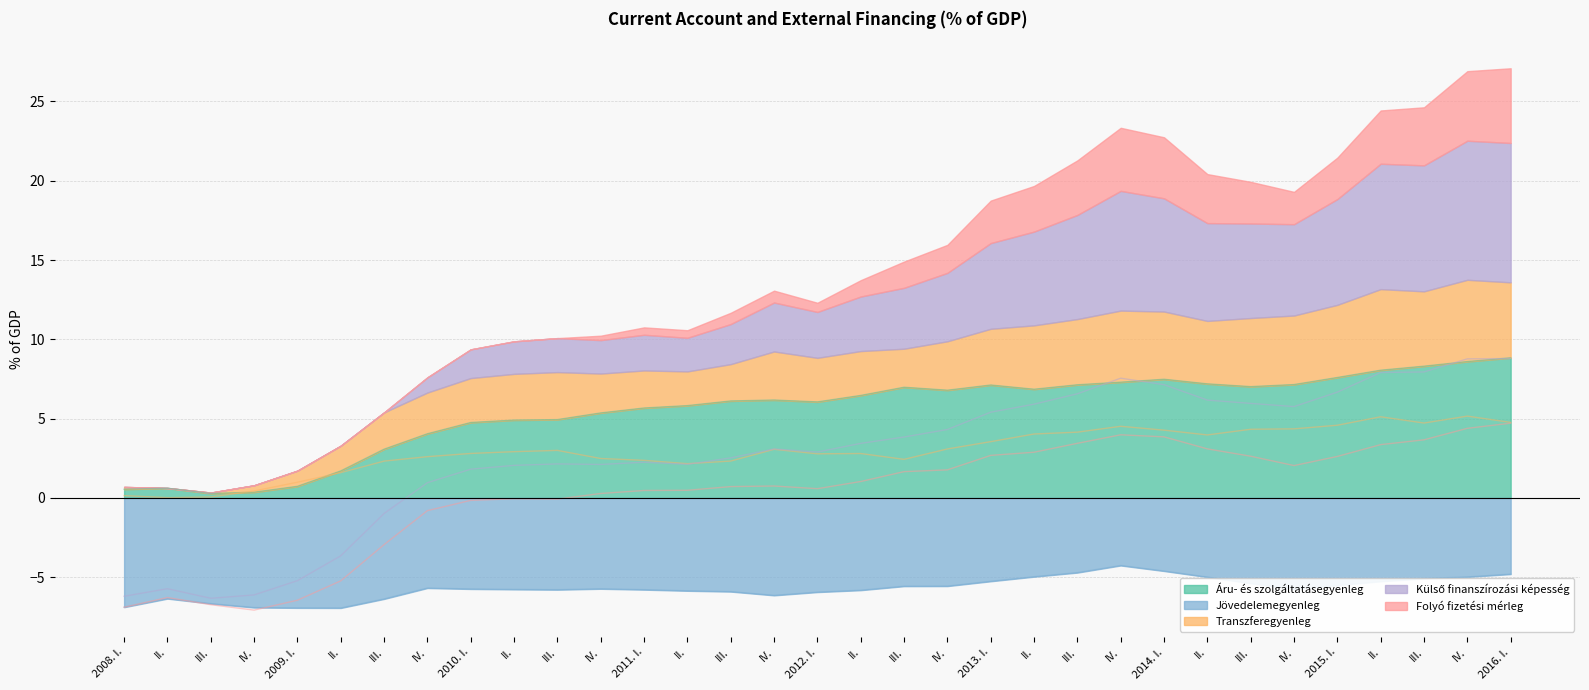

Reading left to right, extract all data points from this chart.

Áru- és szolgáltatásegyenleg: 0.5	0.6	0.3	0.4	0.7	1.7	3.1	4.0	4.8	4.9	4.9	5.4	5.7	5.8	6.1	6.2	6.1	6.5	7.0	6.8	7.1	6.9	7.1	7.3	7.5	7.2	7.0	7.1	7.6	8.1	8.3	8.6	8.8
Jövedelemegyenleg: -6.9	-6.4	-6.7	-6.9	-6.9	-6.9	-6.4	-5.7	-5.7	-5.8	-5.8	-5.7	-5.8	-5.9	-5.9	-6.1	-5.9	-5.8	-5.6	-5.6	-5.3	-5.0	-4.7	-4.3	-4.6	-5.0	-5.4	-5.7	-5.5	-5.3	-5.1	-5.0	-4.8
Transzferegyenleg: 0.1	0.0	0.1	0.4	1.0	1.6	2.3	2.6	2.8	2.9	3.0	2.5	2.4	2.2	2.3	3.1	2.8	2.8	2.4	3.1	3.5	4.0	4.1	4.5	4.3	4.0	4.3	4.4	4.6	5.1	4.7	5.2	4.8
Külső finanszírozási képesség: -6.2	-5.7	-6.3	-6.1	-5.2	-3.7	-1.0	1.0	1.8	2.1	2.1	2.1	2.2	2.1	2.5	3.1	2.9	3.4	3.8	4.3	5.4	5.9	6.6	7.5	7.1	6.2	6.0	5.8	6.7	7.9	7.9	8.8	8.8
Folyó fizetési mérleg: -6.9	-6.3	-6.7	-7.1	-6.5	-5.2	-2.9	-0.8	-0.2	-0.1	-0.1	0.3	0.5	0.5	0.7	0.7	0.6	1.0	1.7	1.8	2.7	2.9	3.4	4.0	3.8	3.1	2.6	2.0	2.6	3.4	3.7	4.4	4.7